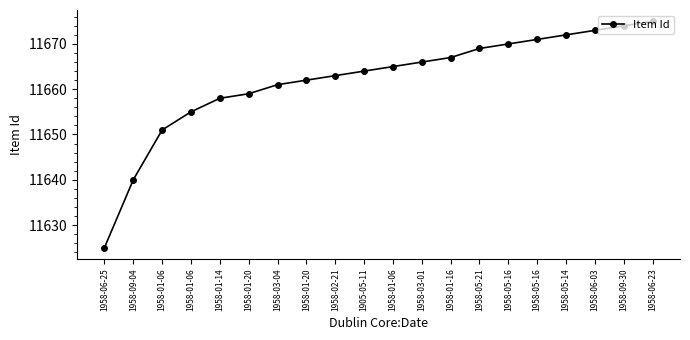

Reading right to left, transcribe all the data shown in this chart.

1958-06-23=11675	1958-09-30=11674	1958-06-03=11673	1958-05-14=11672	1958-05-16=11671	1958-05-16=11670	1958-05-21=11669	1958-01-16=11667	1958-03-01=11666	1958-01-06=11665	1905-05-11=11664	1958-02-21=11663	1958-01-20=11662	1958-03-04=11661	1958-01-20=11659	1958-01-14=11658	1958-01-06=11655	1958-01-06=11651	1958-09-04=11640	1958-06-25=11625